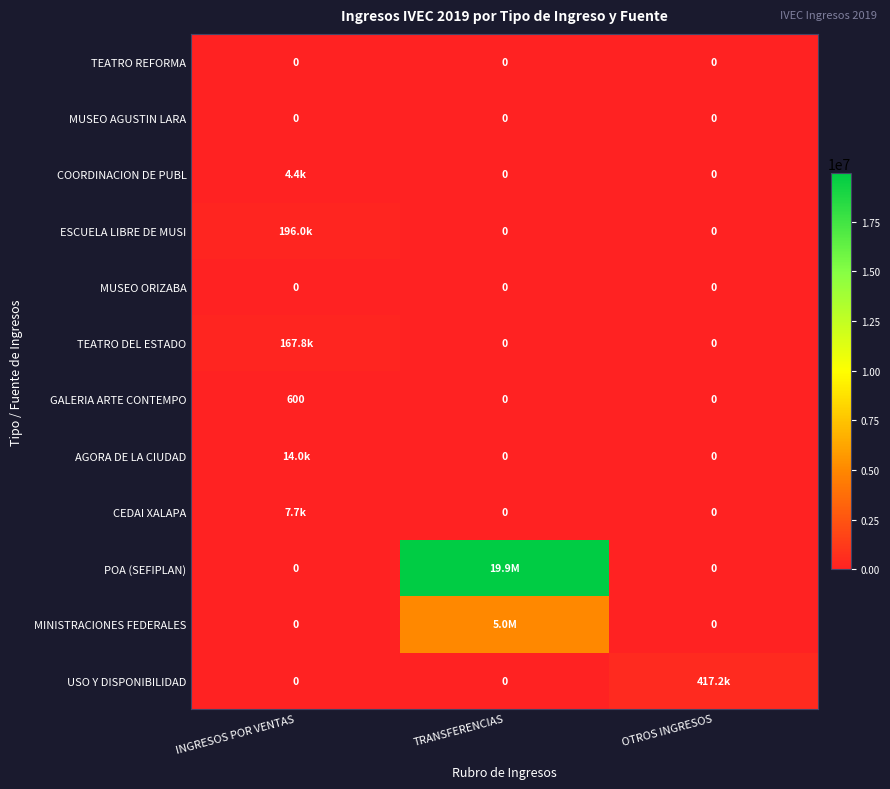

At TRANSFERENCIAS, list the series in order from smallest to largest.

TEATRO REFORMA, MUSEO AGUSTIN LARA, COORDINACION DE PUBL, ESCUELA LIBRE DE MUSI, MUSEO ORIZABA, TEATRO DEL ESTADO, GALERIA ARTE CONTEMPO, AGORA DE LA CIUDAD, CEDAI XALAPA, USO Y DISPONIBILIDAD, MINISTRACIONES FEDERALES, POA (SEFIPLAN)